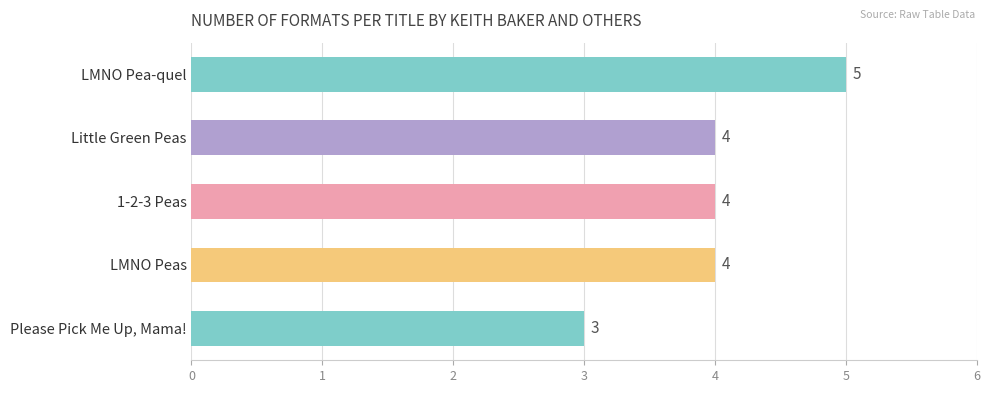

Which category has the highest value across all series?

LMNO Pea-quel